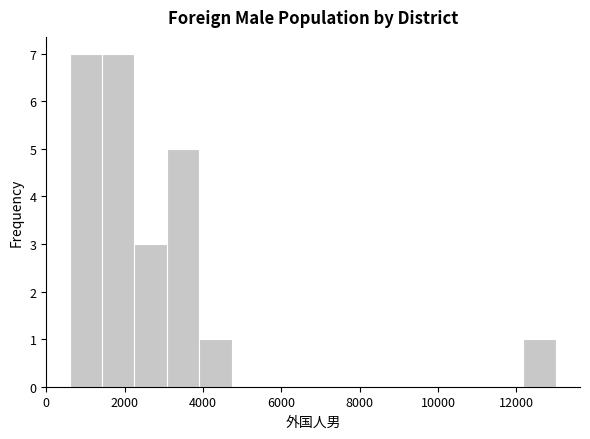

Reading left to right, transcribe this chart: for each bar, give the range it covers on the x-axis and its height. Neither the bar edges nor the heights are printed on the chart, so give them approximately, as read against the axes.

600 to 1400: 7
1400 to 2200: 7
2200 to 3000: 3
3000 to 4000: 5
4000 to 4800: 1
4800 to 5600: 0
5600 to 6400: 0
6400 to 7200: 0
7200 to 8000: 0
8000 to 8800: 0
8800 to 9600: 0
9600 to 10600: 0
10600 to 11400: 0
11400 to 12200: 0
12200 to 13000: 1